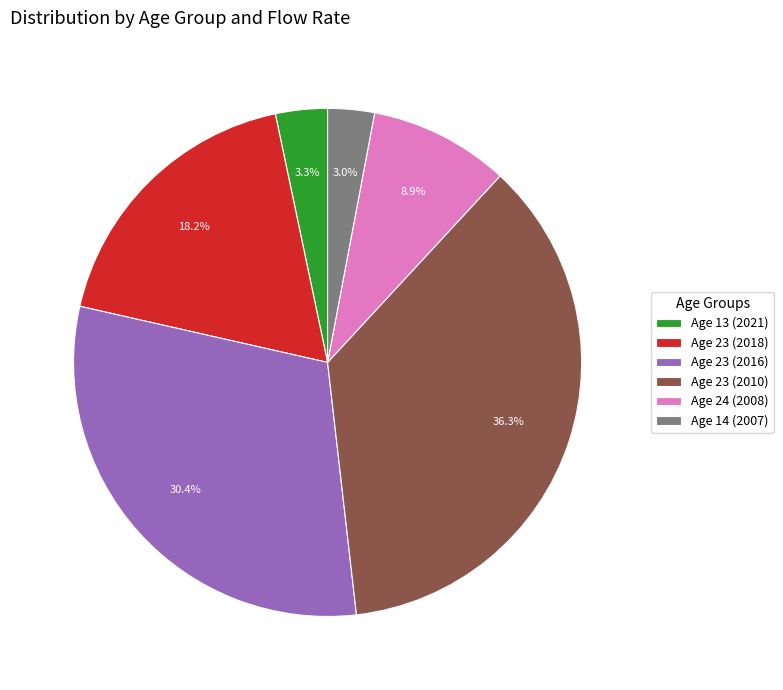

Does any single category account for the majority?

No